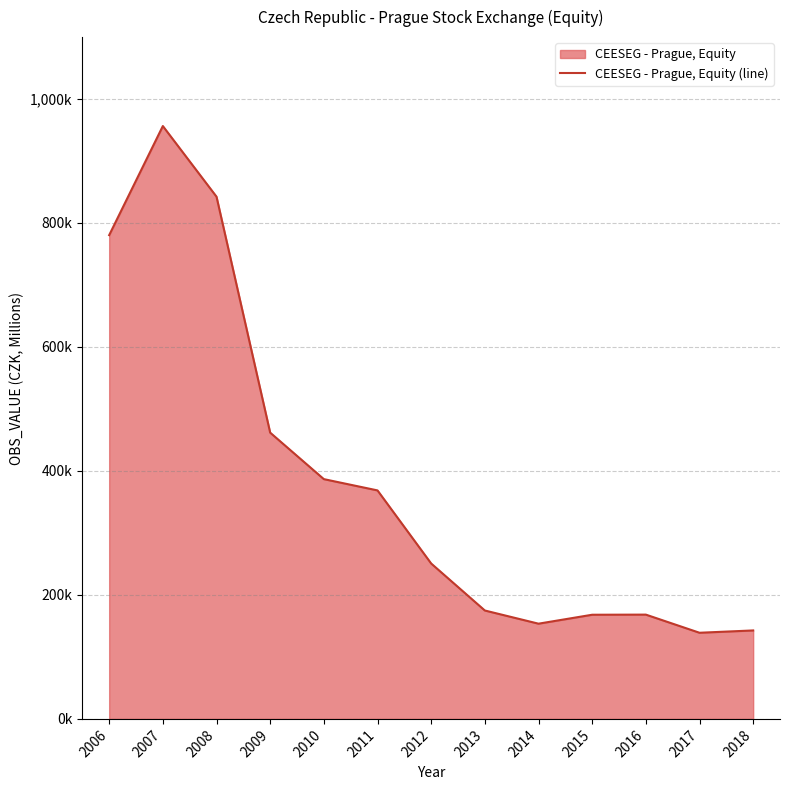

What is the difference between the values at 2012 and 2008?

591279.7